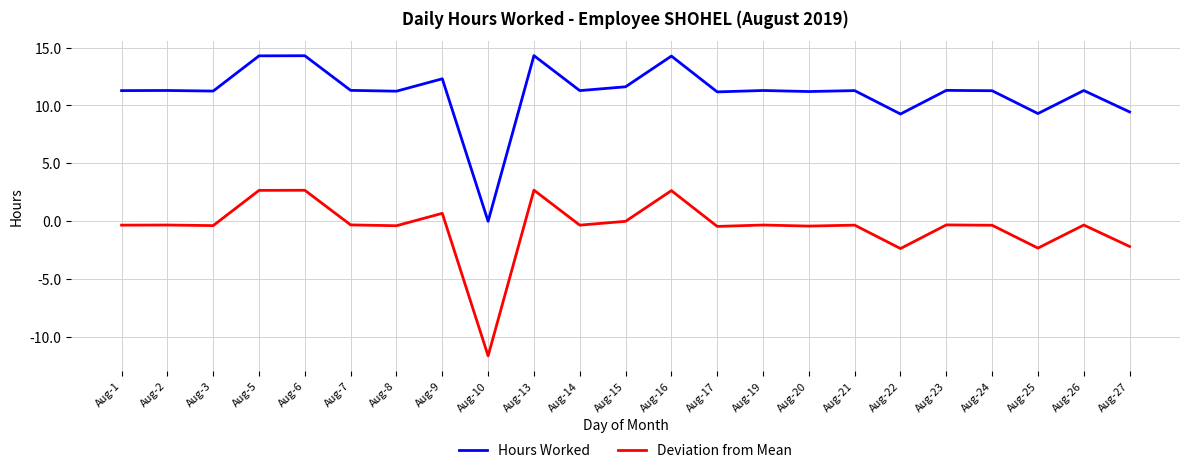

Which category has the lowest value across all series?

Aug-10